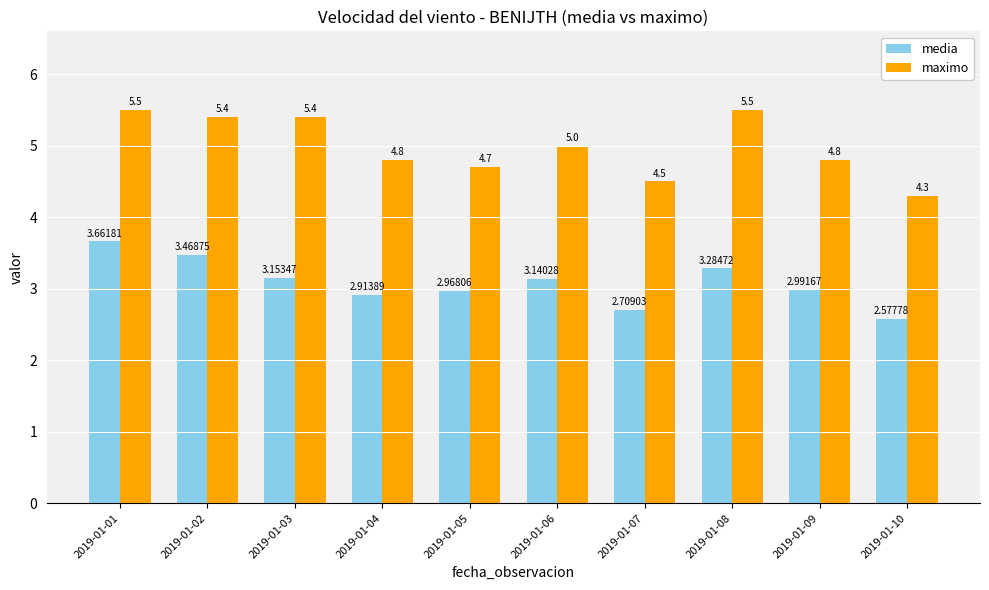

Between 2019-01-01 and 2019-01-03, which series saw the biggest shift?

media